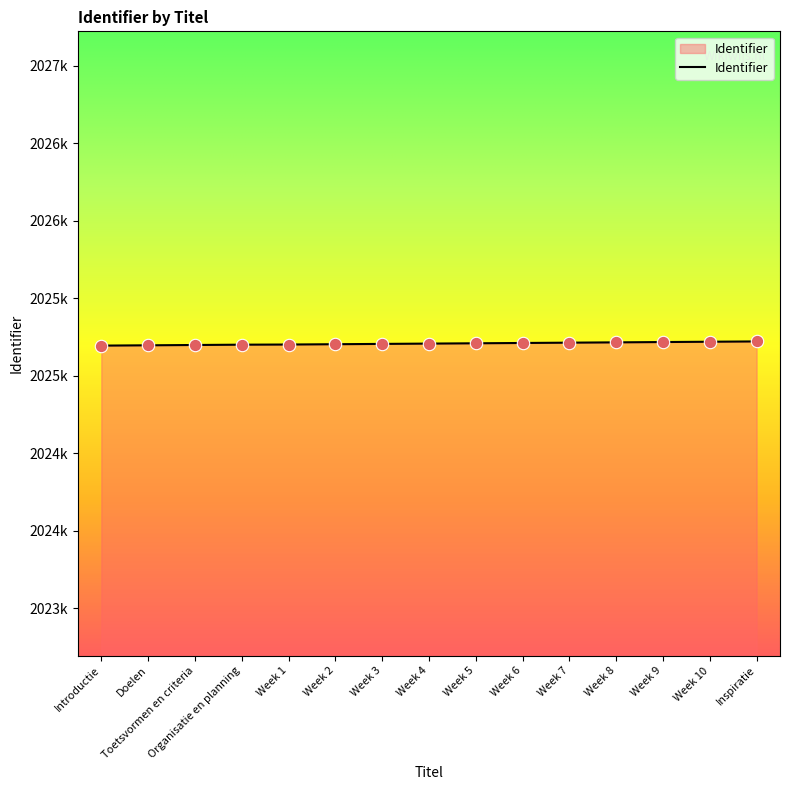

Approximately how many times larger is the value at Toetsvormen en criteria compared to Doelen?

1.0